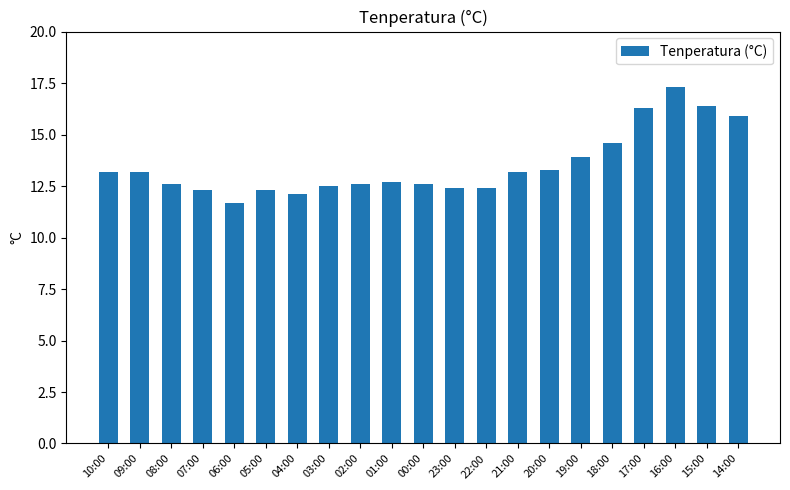

What is the change in value from 01:00 to 22:00?

-0.3